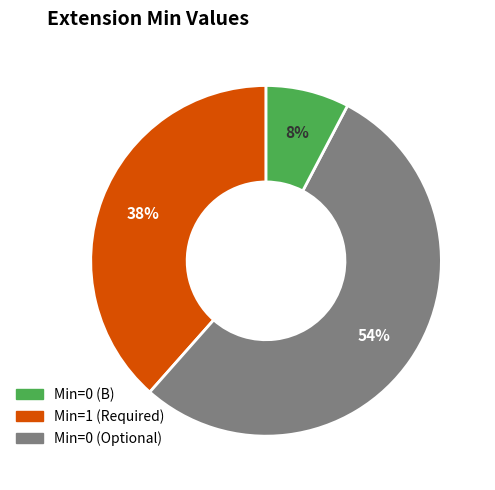

To the nearest percent, what is the difference between the largest and smallest slice percentages?

46%